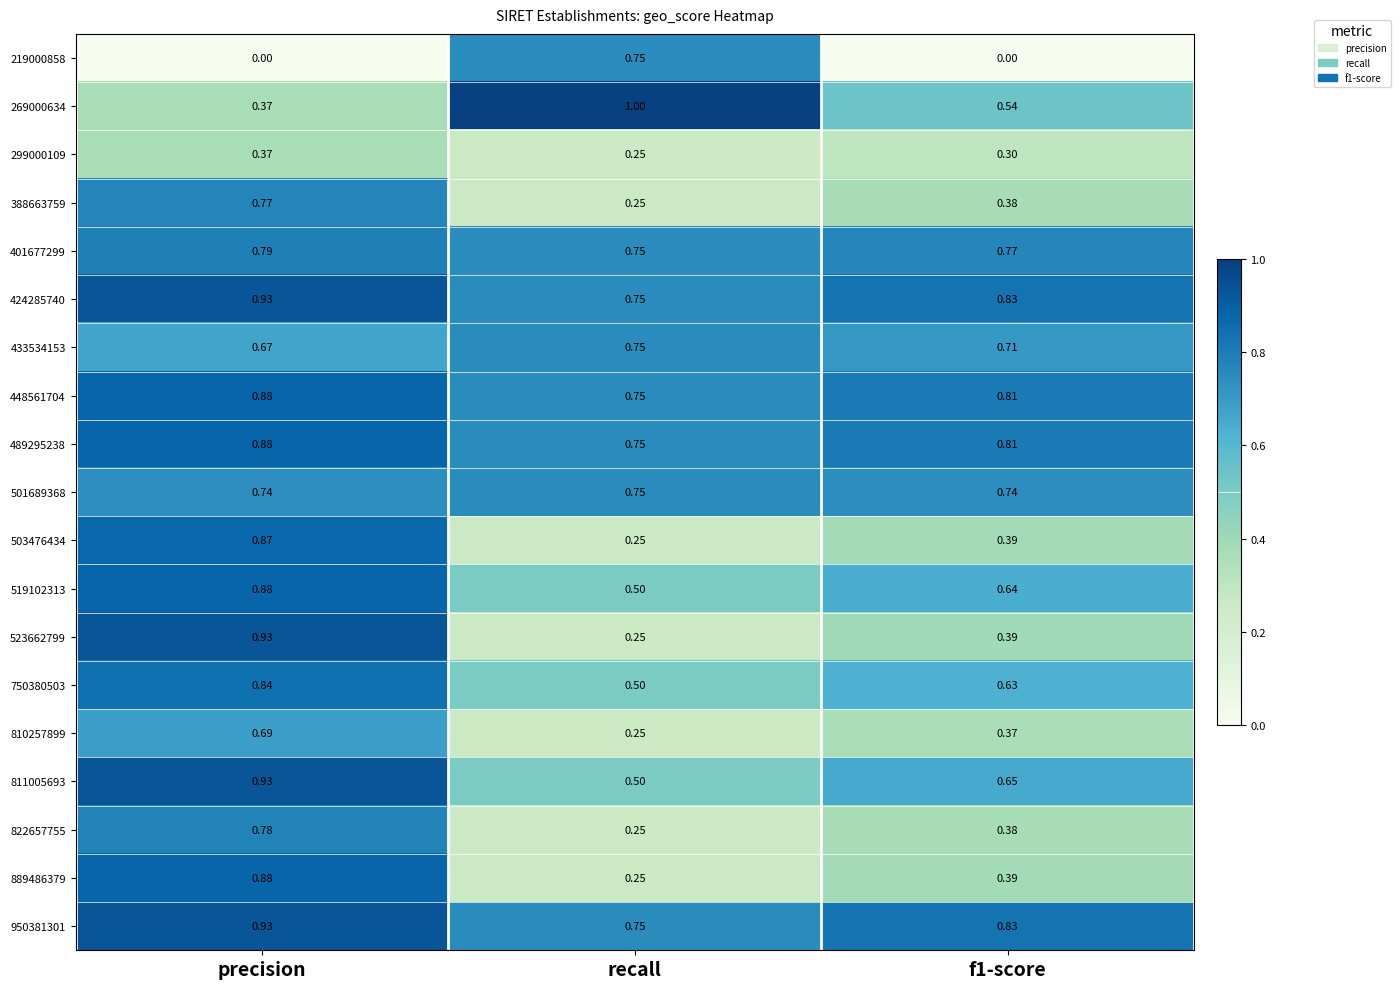

Which category has the highest value in the 810257899 series?

precision